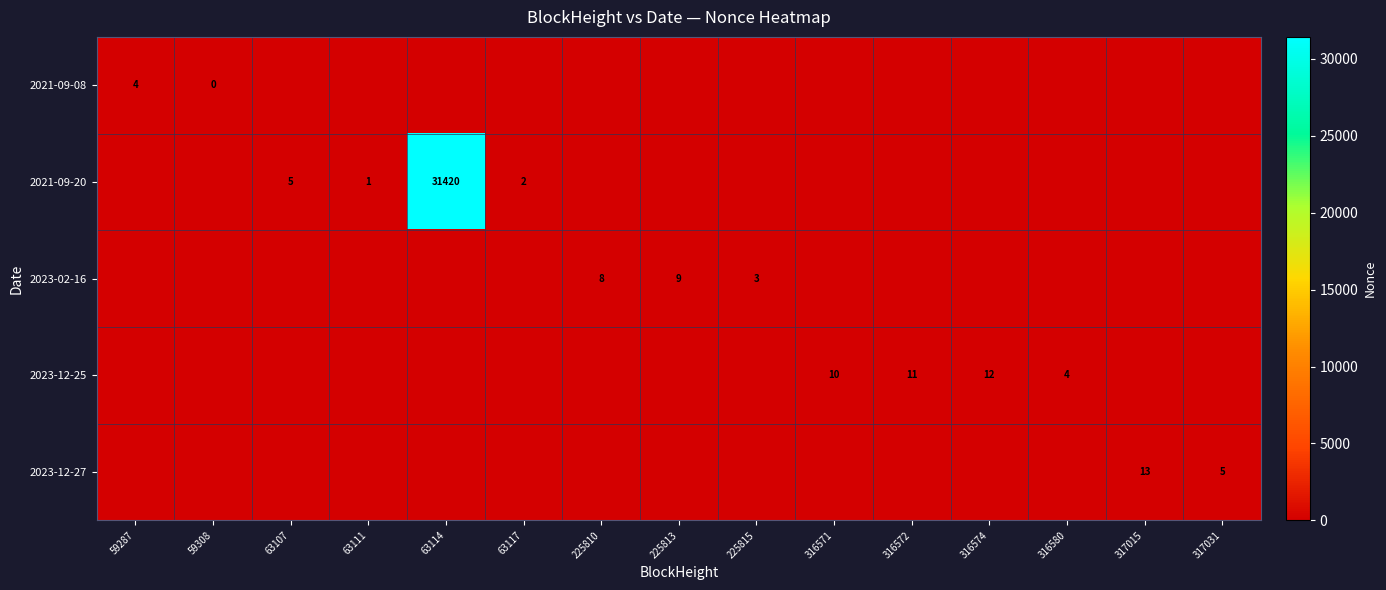

At 63114, list the series in order from largest to smallest.

2021-09-20, 2021-09-08, 2023-02-16, 2023-12-25, 2023-12-27